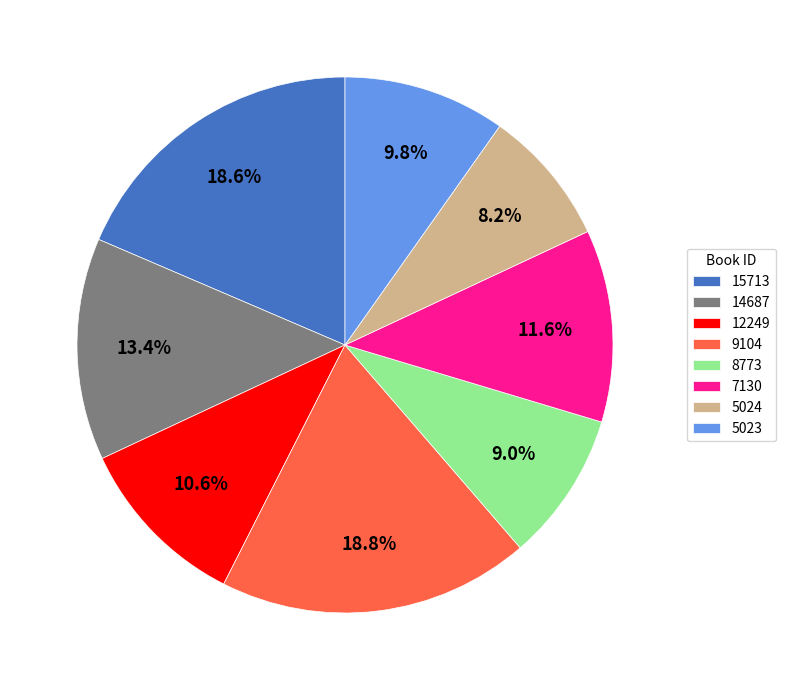

Is the sum of 14687 and 7130 greater than half?

No